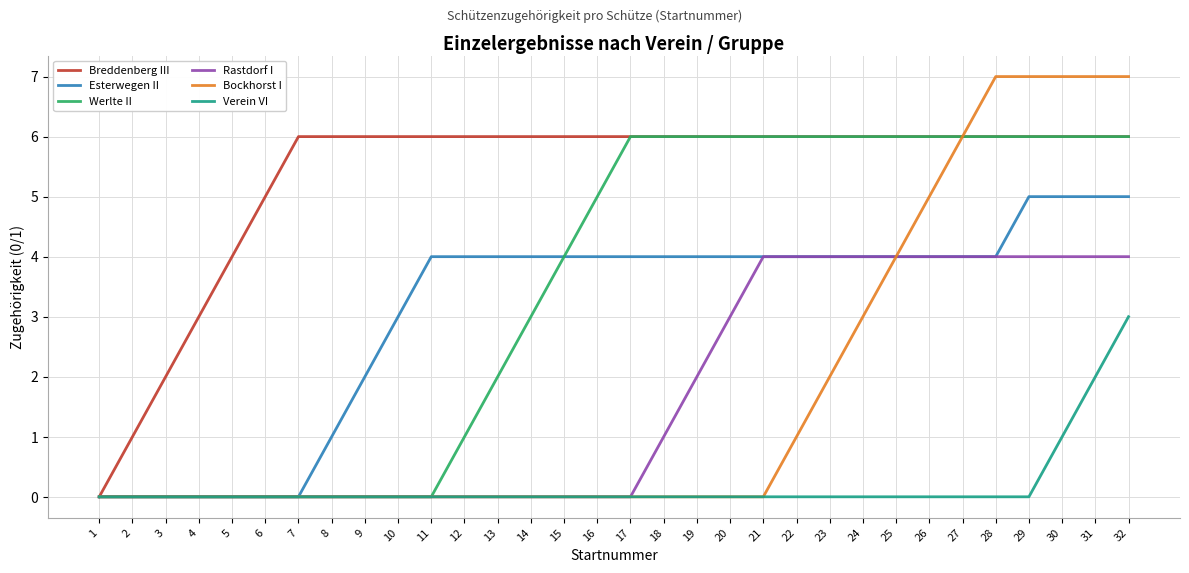

What is the sum of all Bockhorst I values?

56